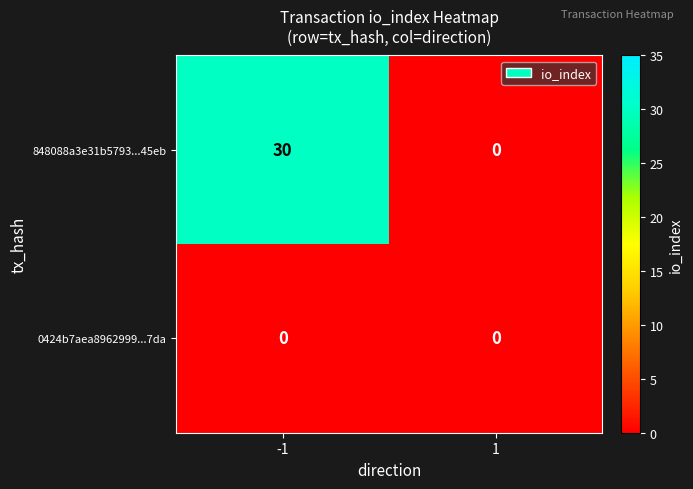

Rank the series by their maximum value, from highest to lowest.

848088a3e31b5793...45eb, 0424b7aea8962999...7da